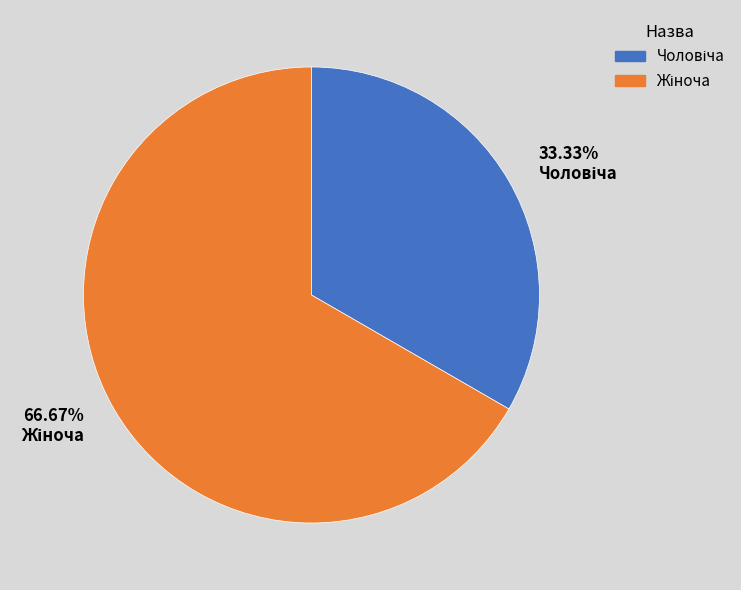

Is there any slice that represents more than half of the pie?

Yes